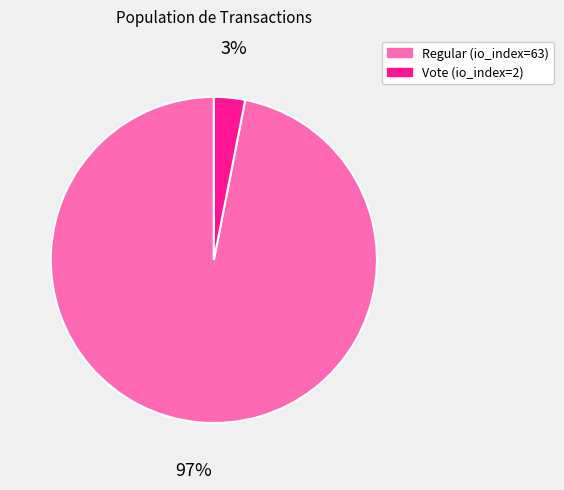

Which category has the smallest portion of the pie?

Vote (io_index=2)